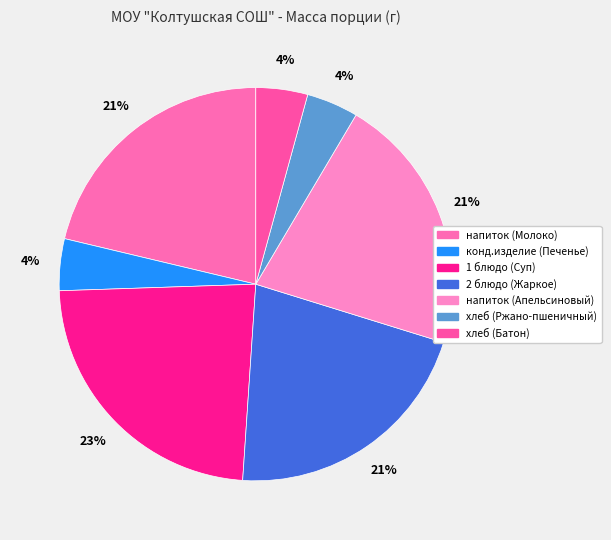

Count the number of slices in the pie.

7